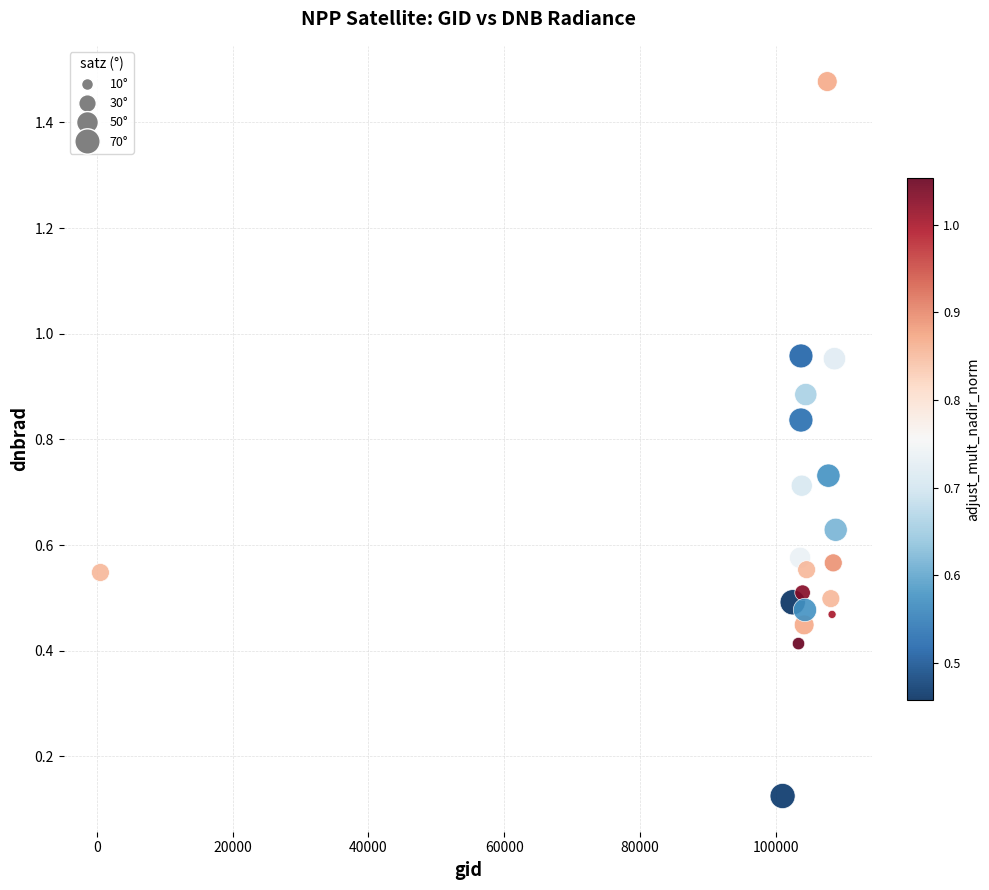

What is the range of X values (max minus min)?

108277.0